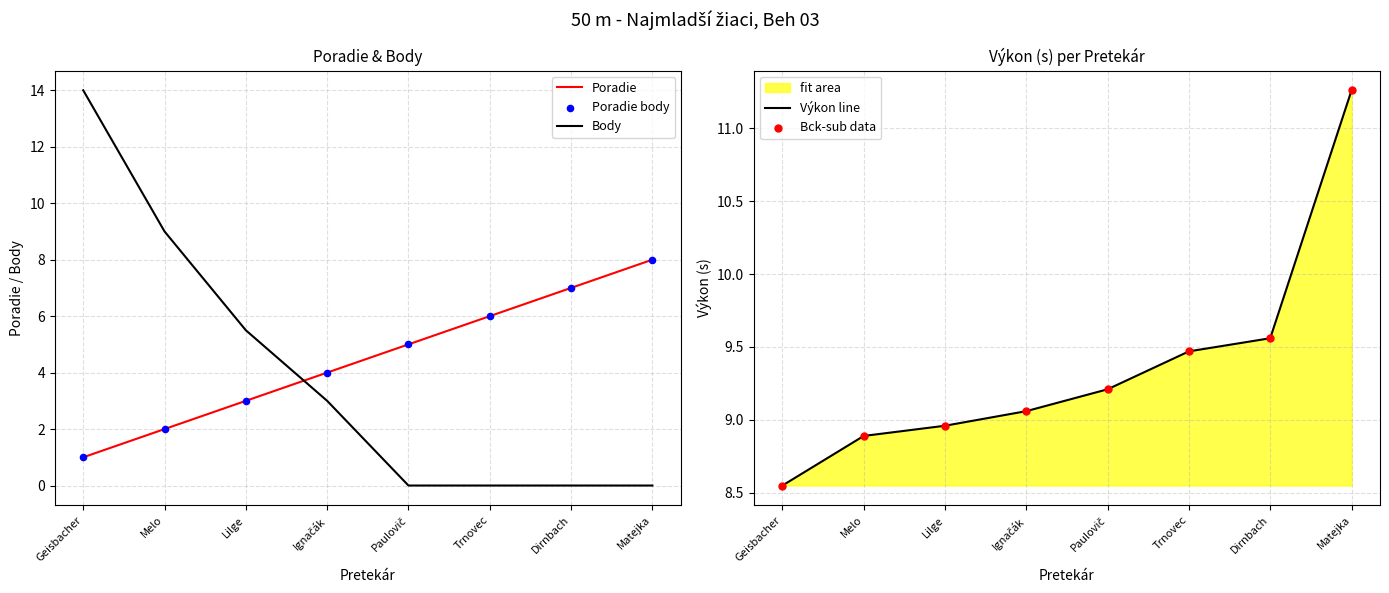

Which series has the largest total across all categories?

Výkon line